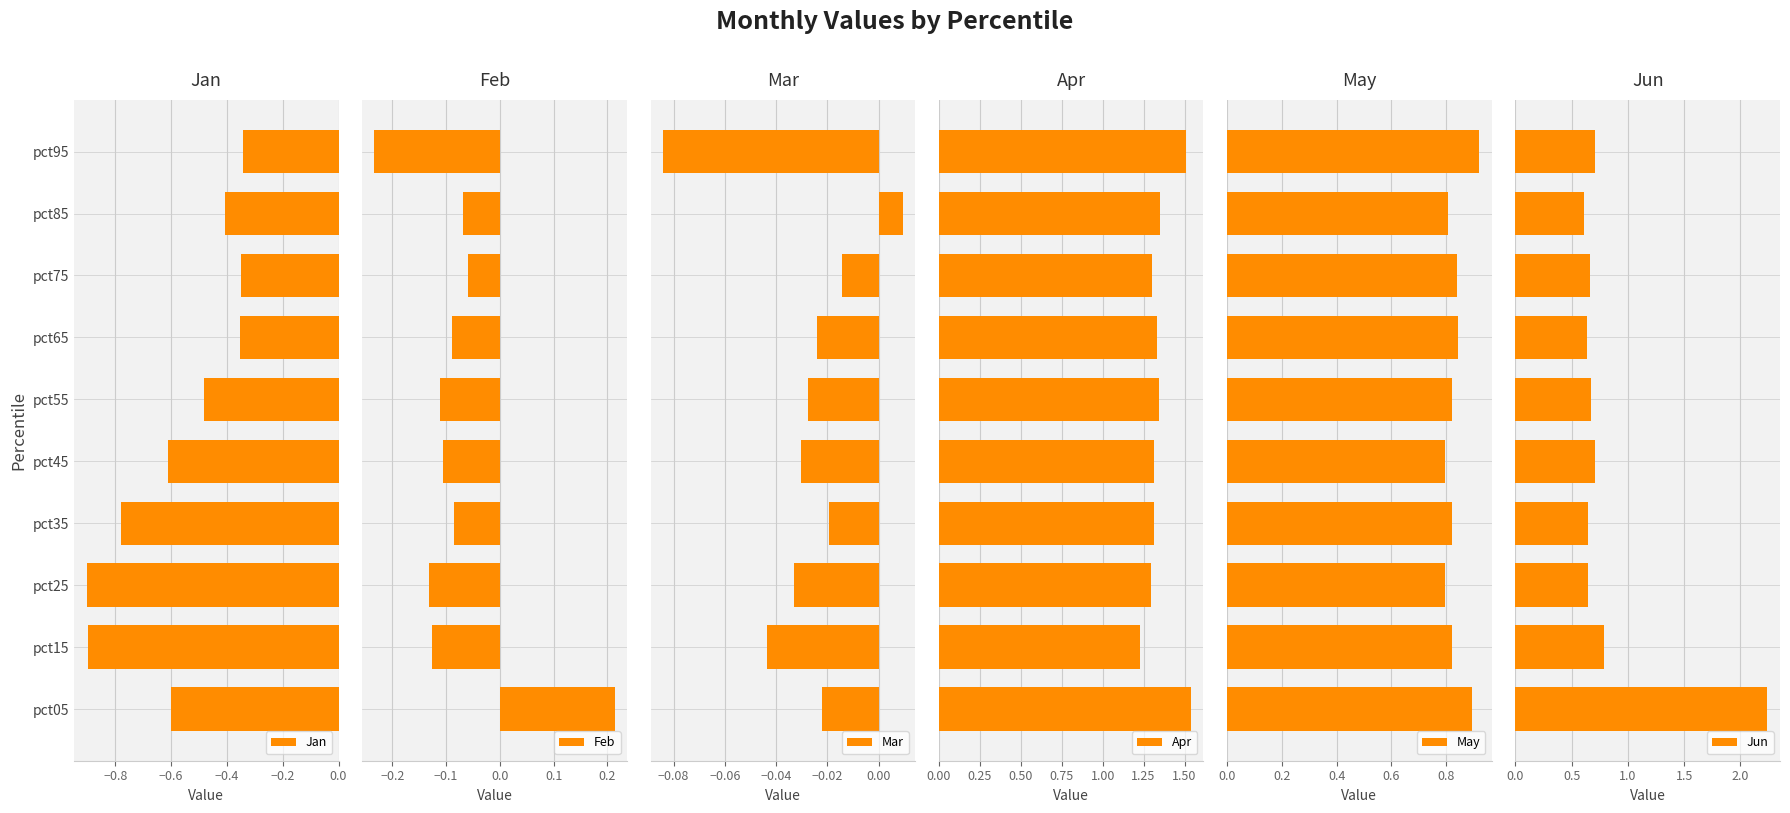

What is the lowest value of the Jan series?

-0.9